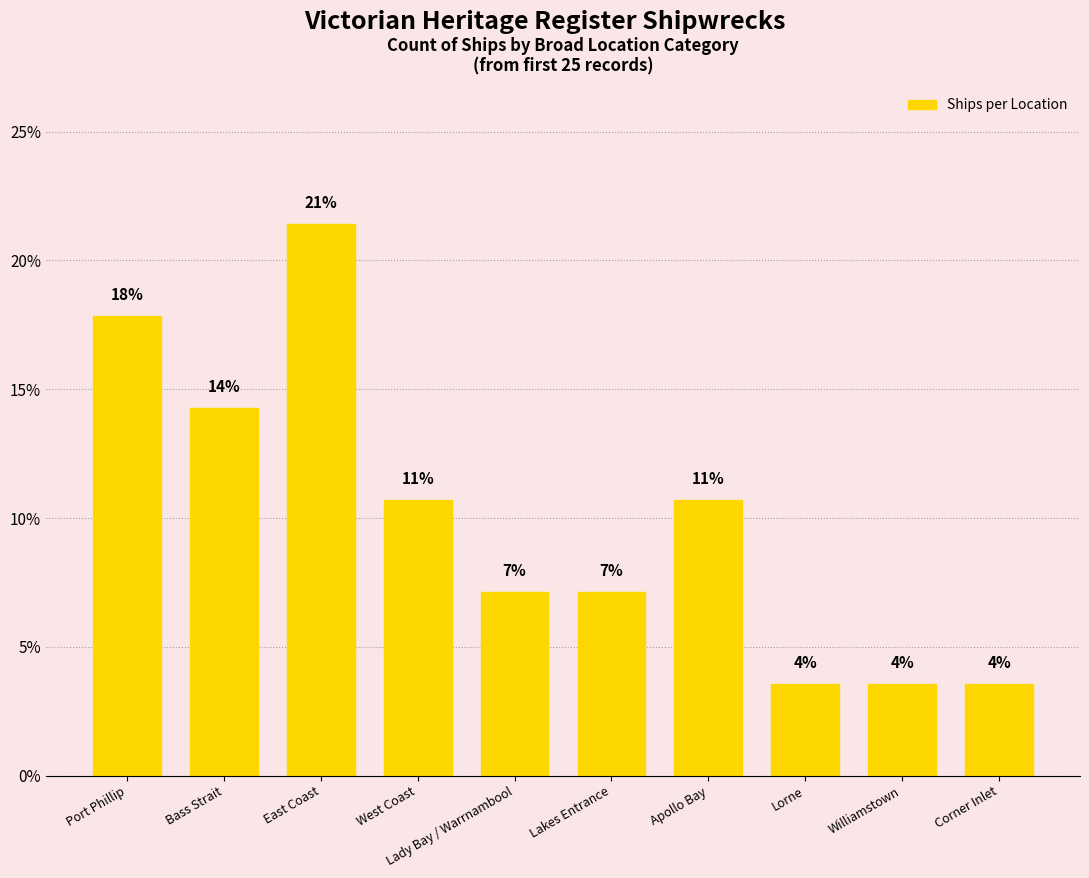

Rank the categories by value from highest to lowest.

East Coast, Port Phillip, Bass Strait, West Coast, Apollo Bay, Lady Bay / Warrnambool, Lakes Entrance, Lorne, Williamstown, Corner Inlet